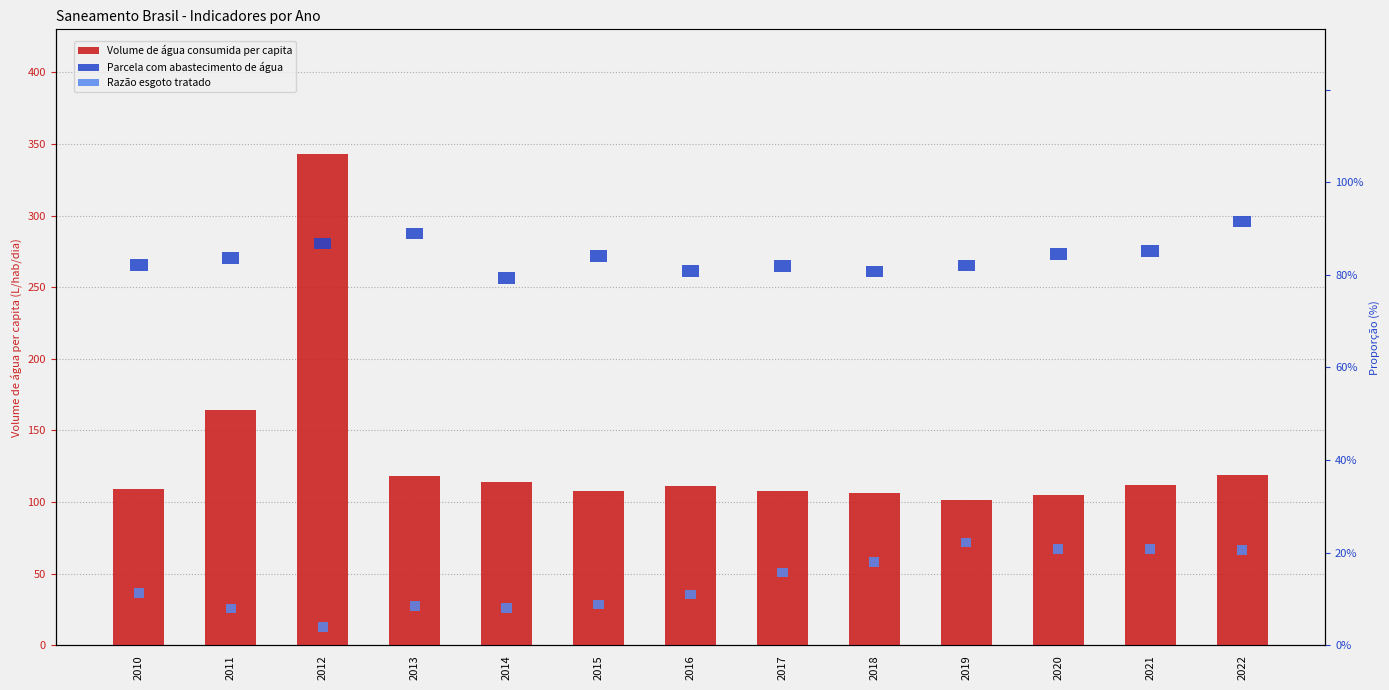

List the series in order of their peak value, highest first.

Volume de água consumida per capita, Parcela com abastecimento de água, Razão esgoto tratado